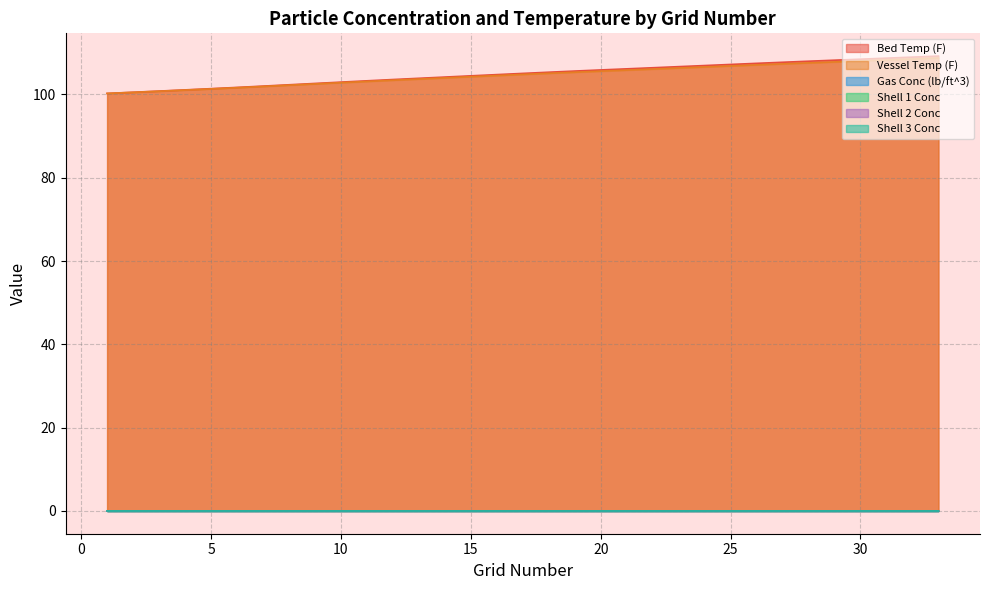

True or false: Bed Temp (F) and Vessel Temp (F) cross at least once.

False